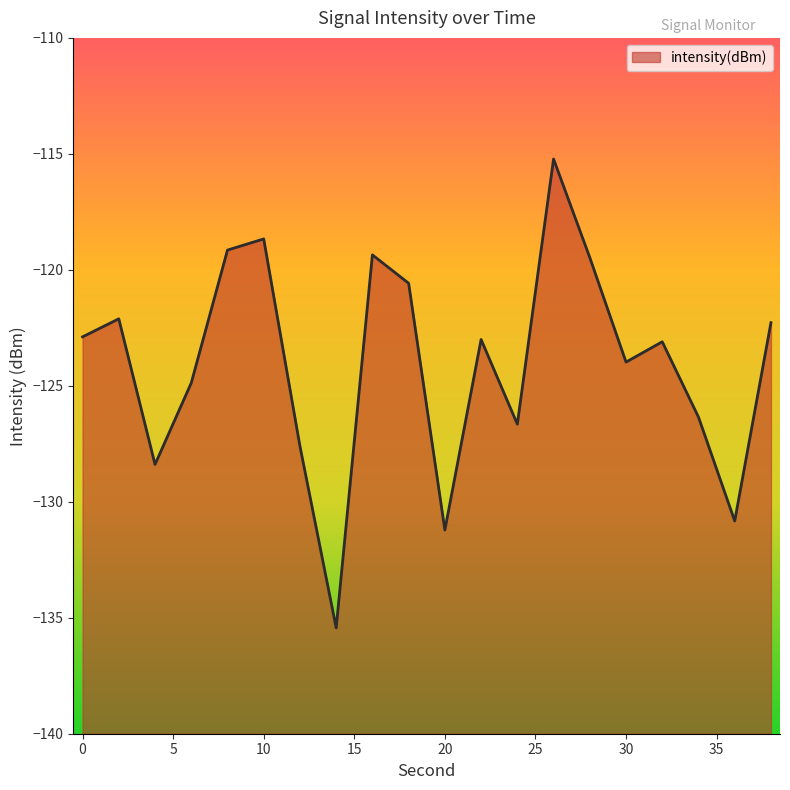

What is the greatest value displayed?

-115.2